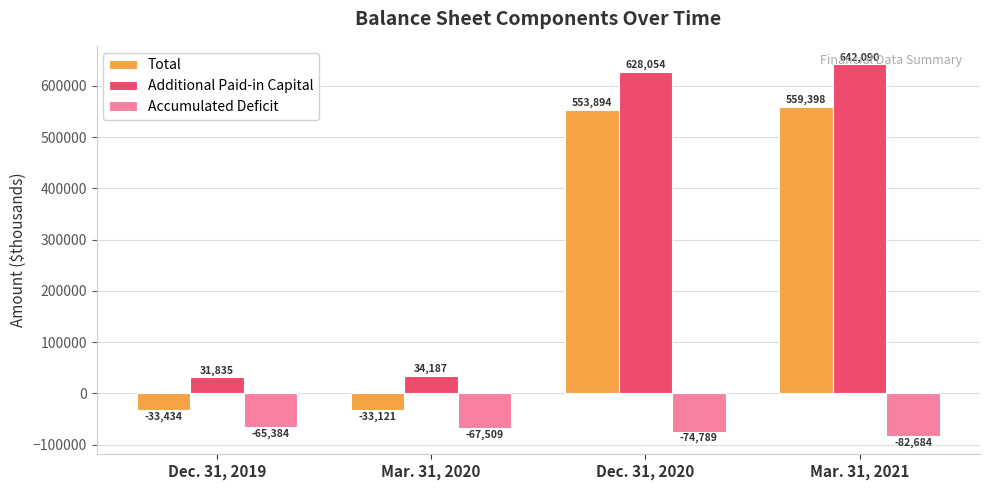

At which category is the sum across all series the highest?

Mar. 31, 2021